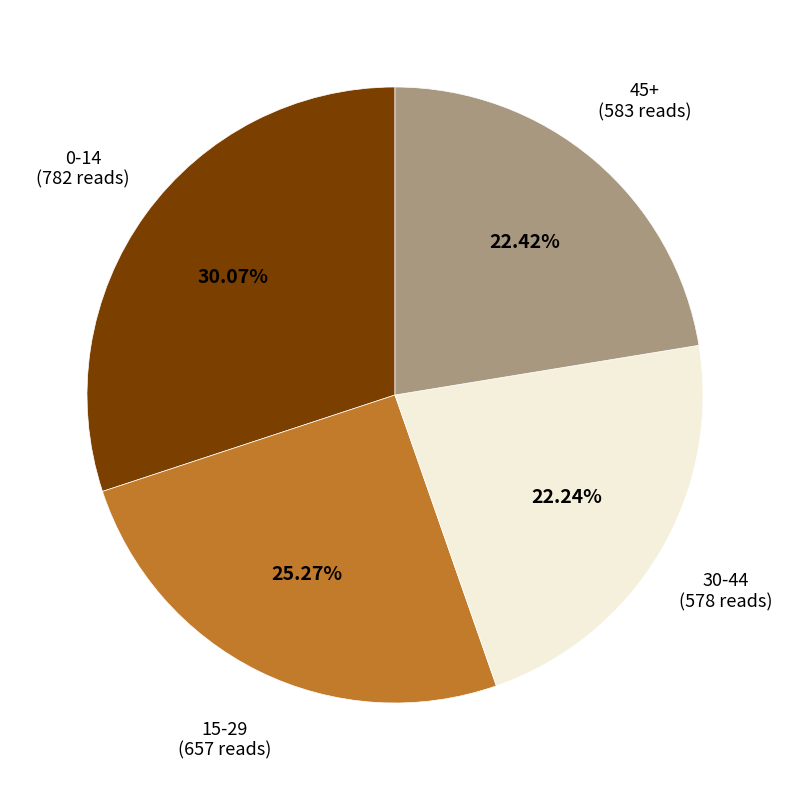

Combined, do 15-29 and 45+ account for over 50%?

No